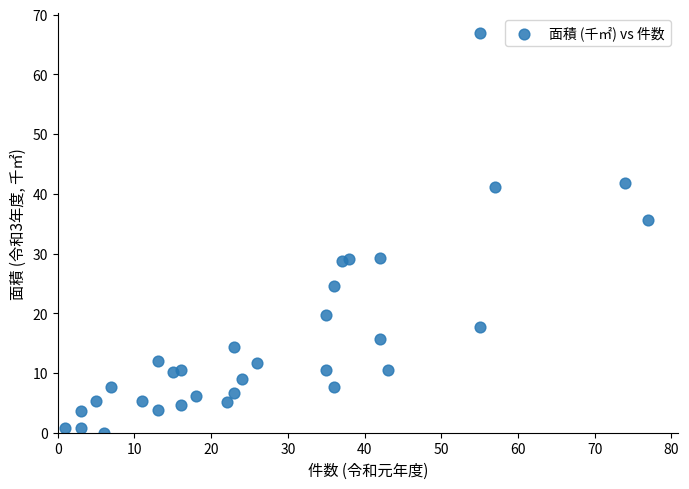

What is the range of X values (max minus min)?

76.0